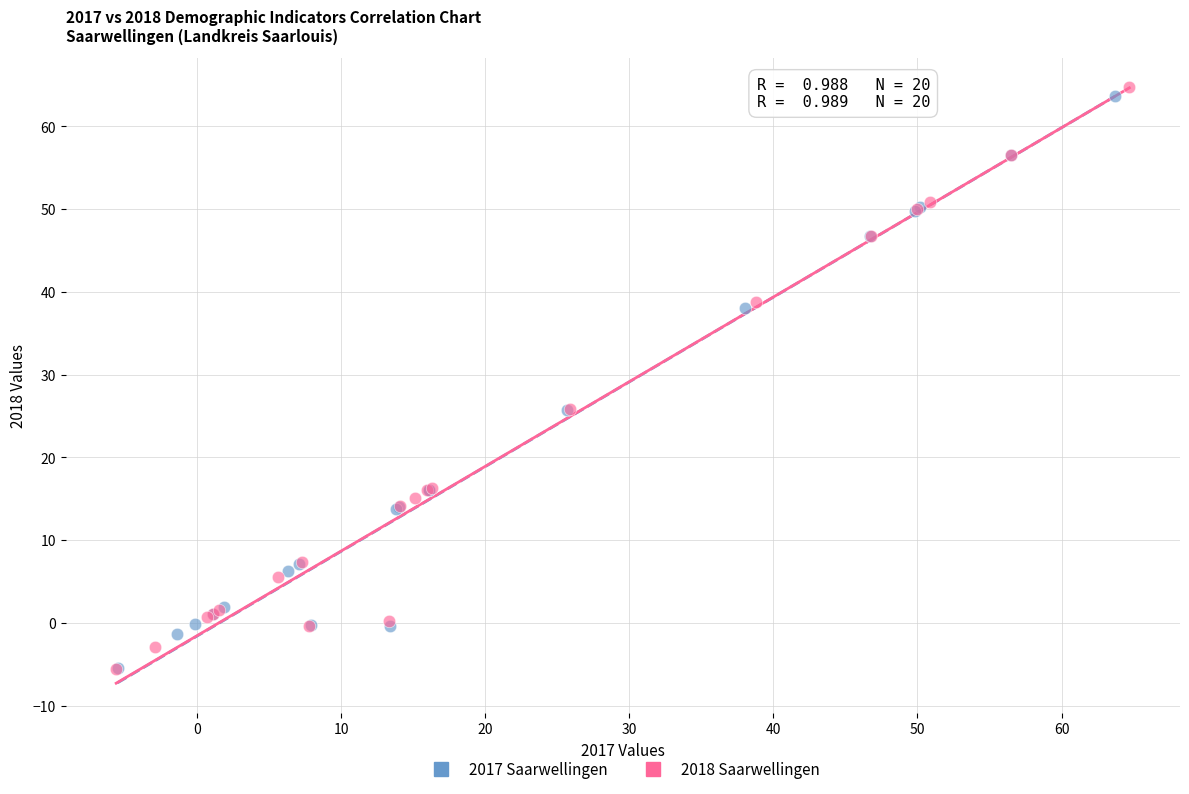

What are all the series names shown in the legend?

2017 Saarwellingen, 2018 Saarwellingen